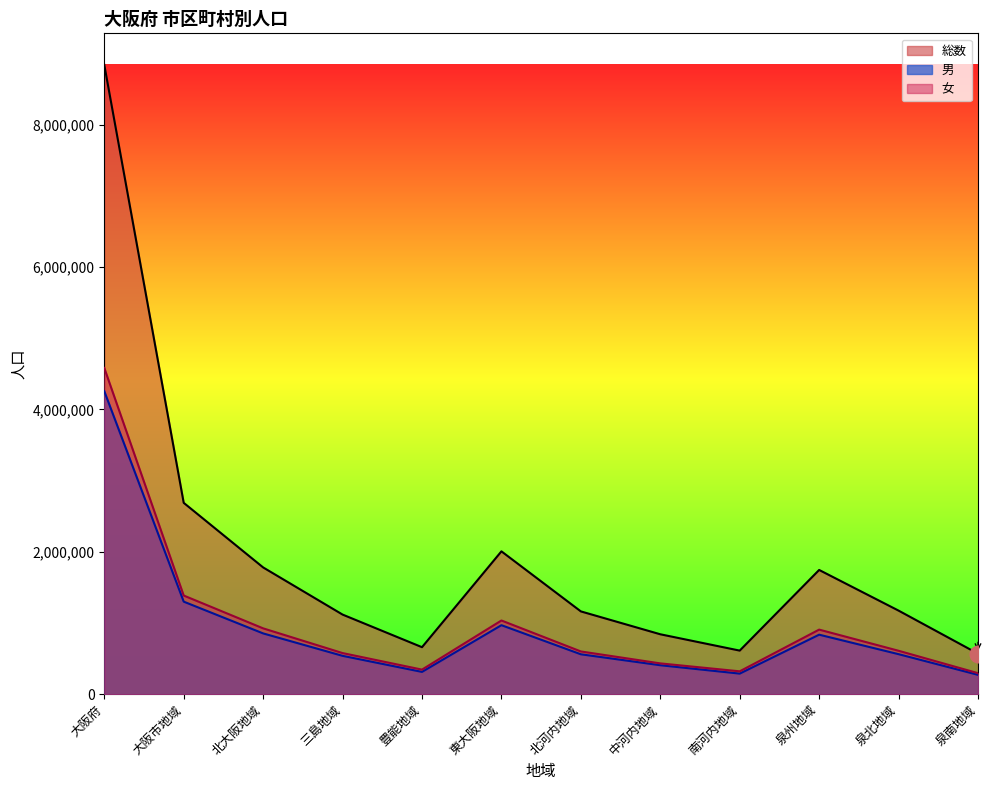

Which series has the largest range (max minus min)?

総数